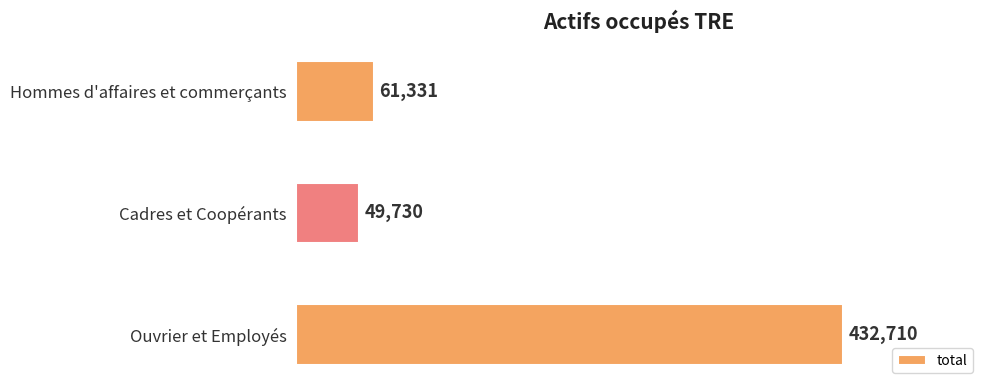

How many series are shown in this chart?

1